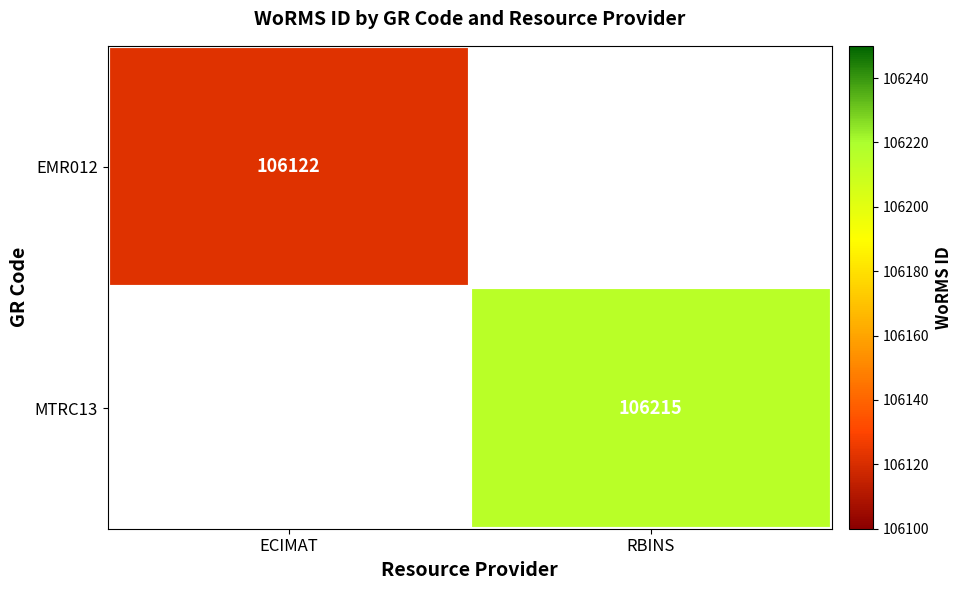

Is it true that MTRC13 equals 43468 at RBINS?

False